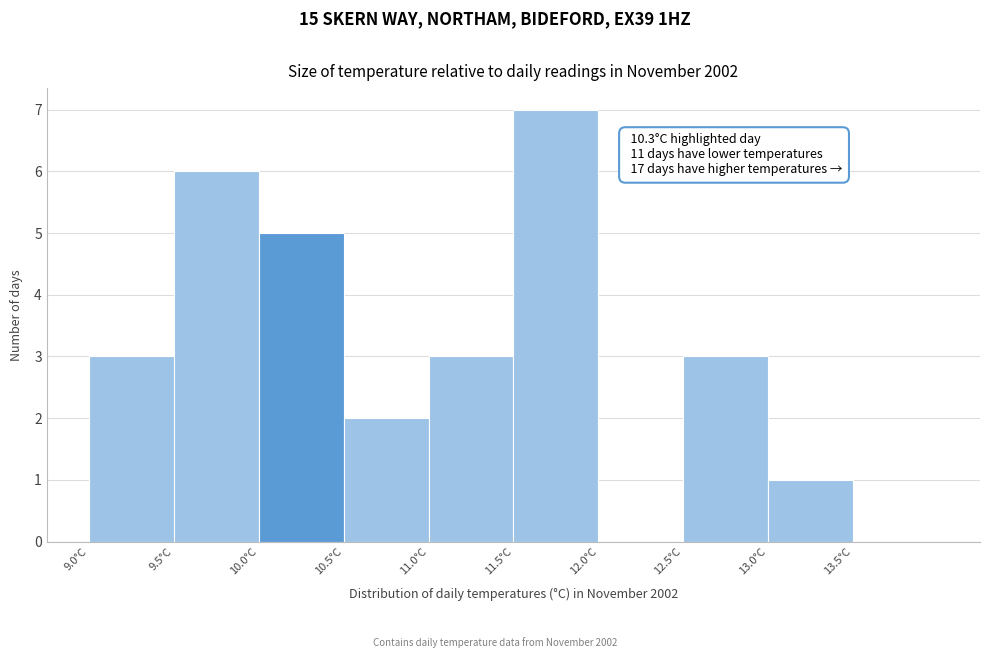

Which range on the x-axis has the tallest bar?

11.5 to 12.0